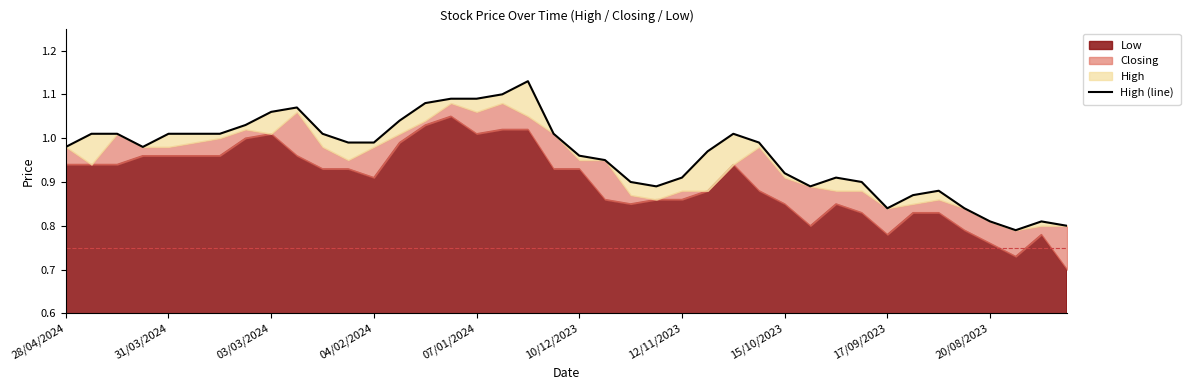

How many points are lower than both their immediate neighbors (excluding endpoints)?

5